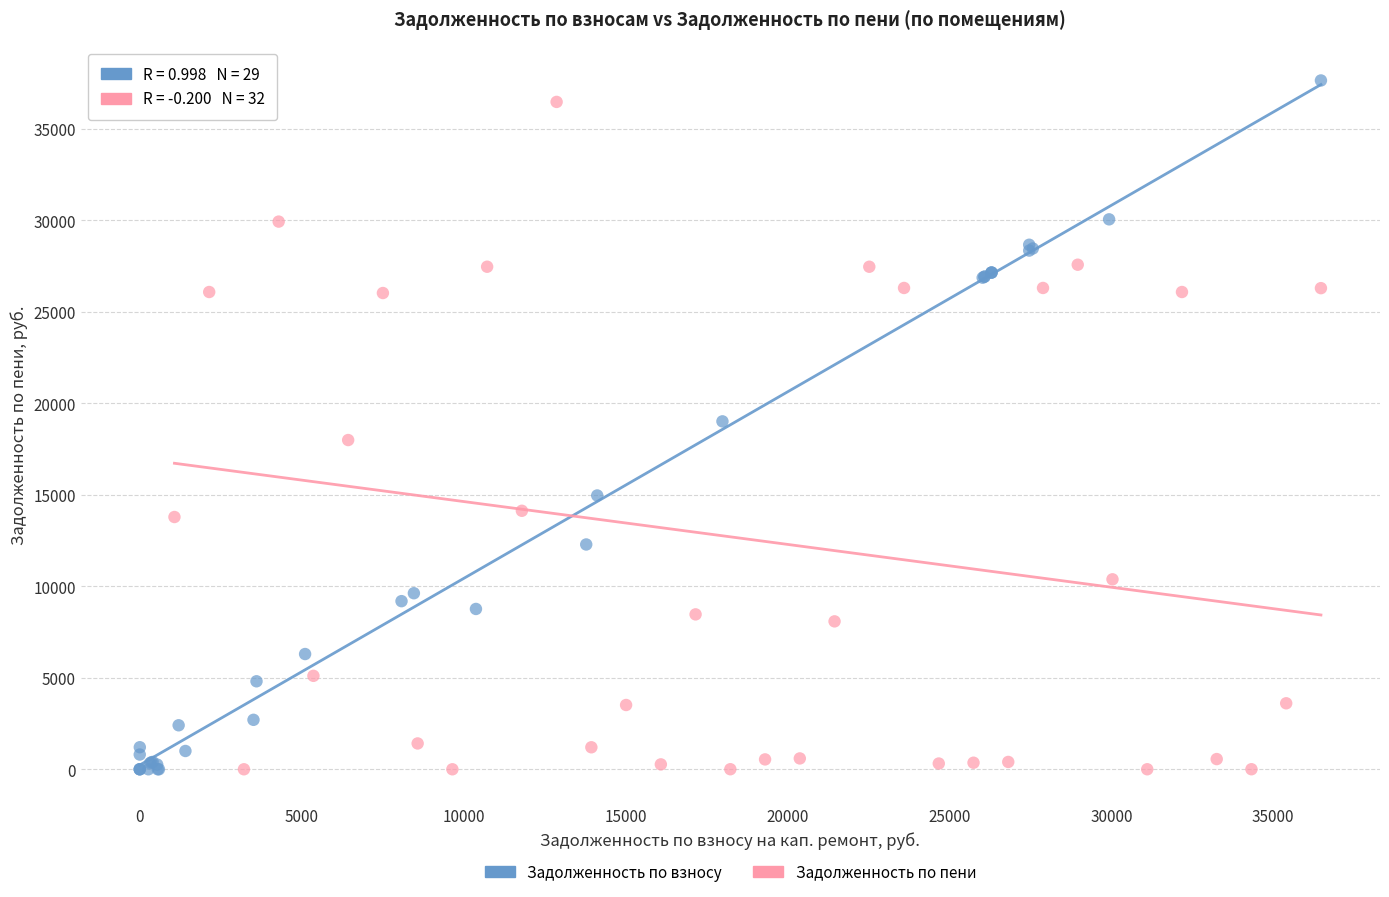

Which series has the largest Y range (max minus min)?

Задолженность по взносу